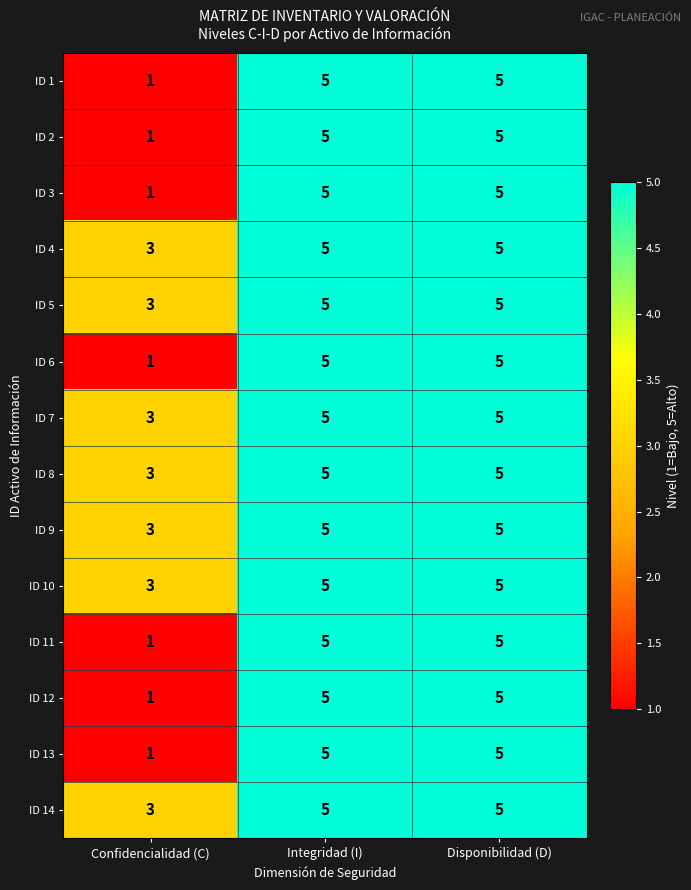

What is the lowest value of the ID 9 series?

3